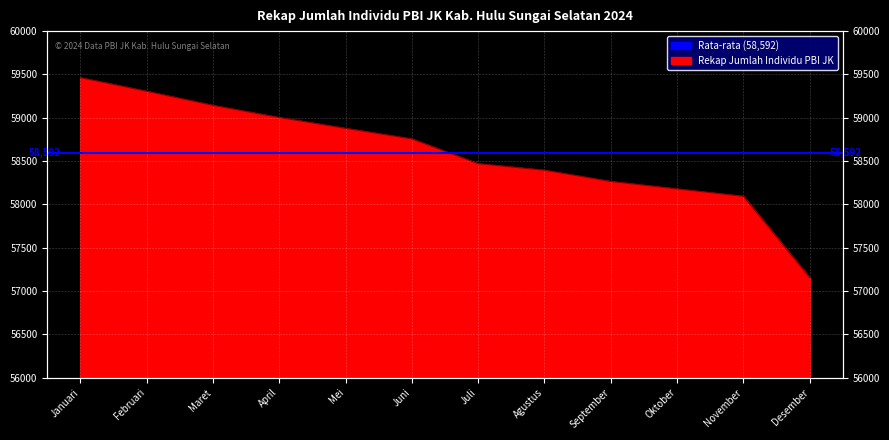

What is the label of the 1st point from the right?

Desember